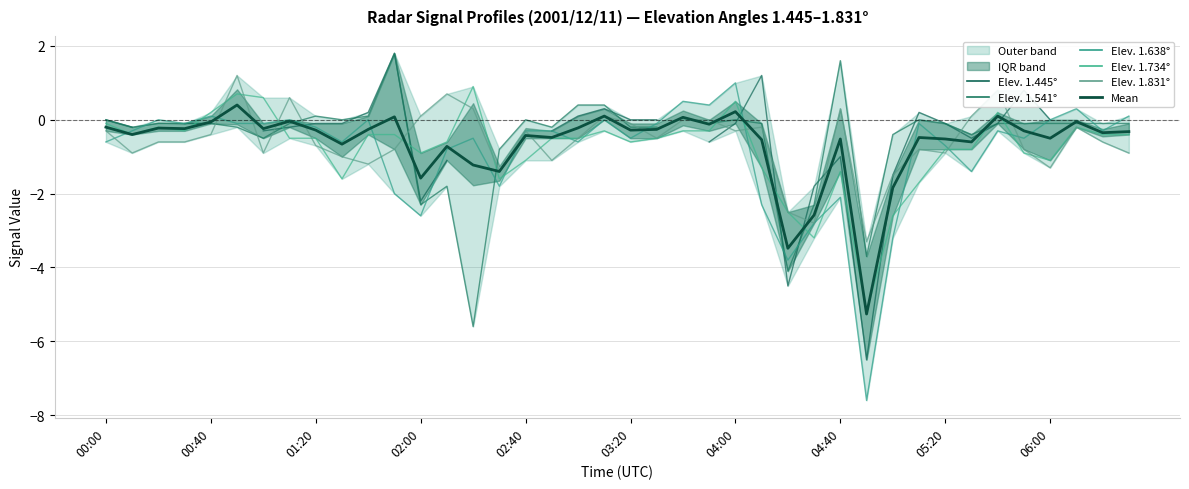

True or false: Mean and Elev. 1.831° cross at least once.

True